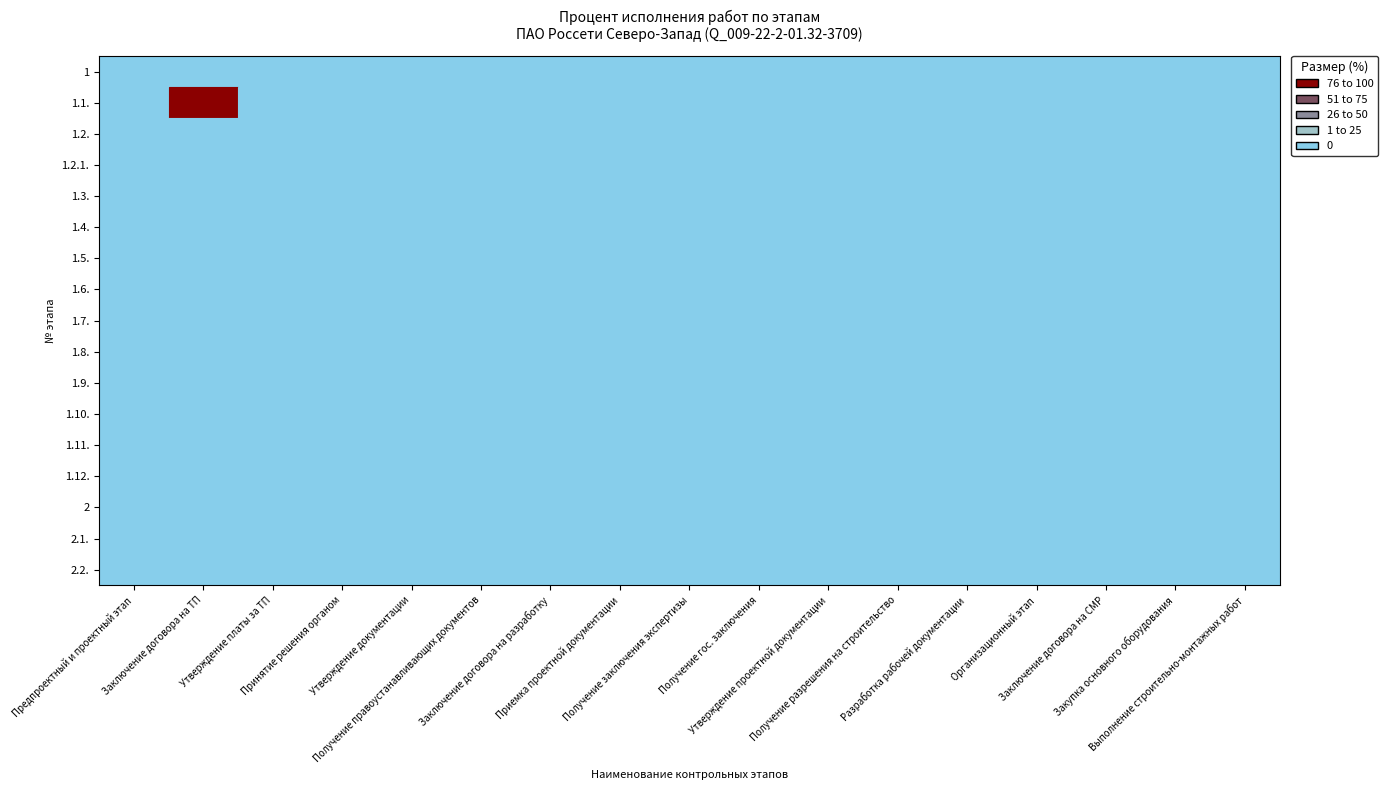

Which series changed the most between 7 and 18?

1